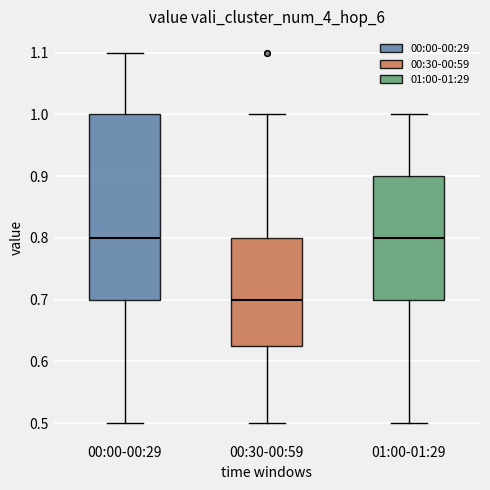

Reading left to right, transcribe this box plot: for each box, give where its median line is, the range the box spans, and where its two whiskers end, as read against the y-axis. The values are not printed on the chart, so give them approximately, as read against the axis.

00:00-00:29: median 0.80, box 0.70 to 1.00, whiskers 0.50 to 1.10
00:30-00:59: median 0.70, box 0.63 to 0.80, whiskers 0.50 to 1.00
01:00-01:29: median 0.80, box 0.70 to 0.90, whiskers 0.50 to 1.00